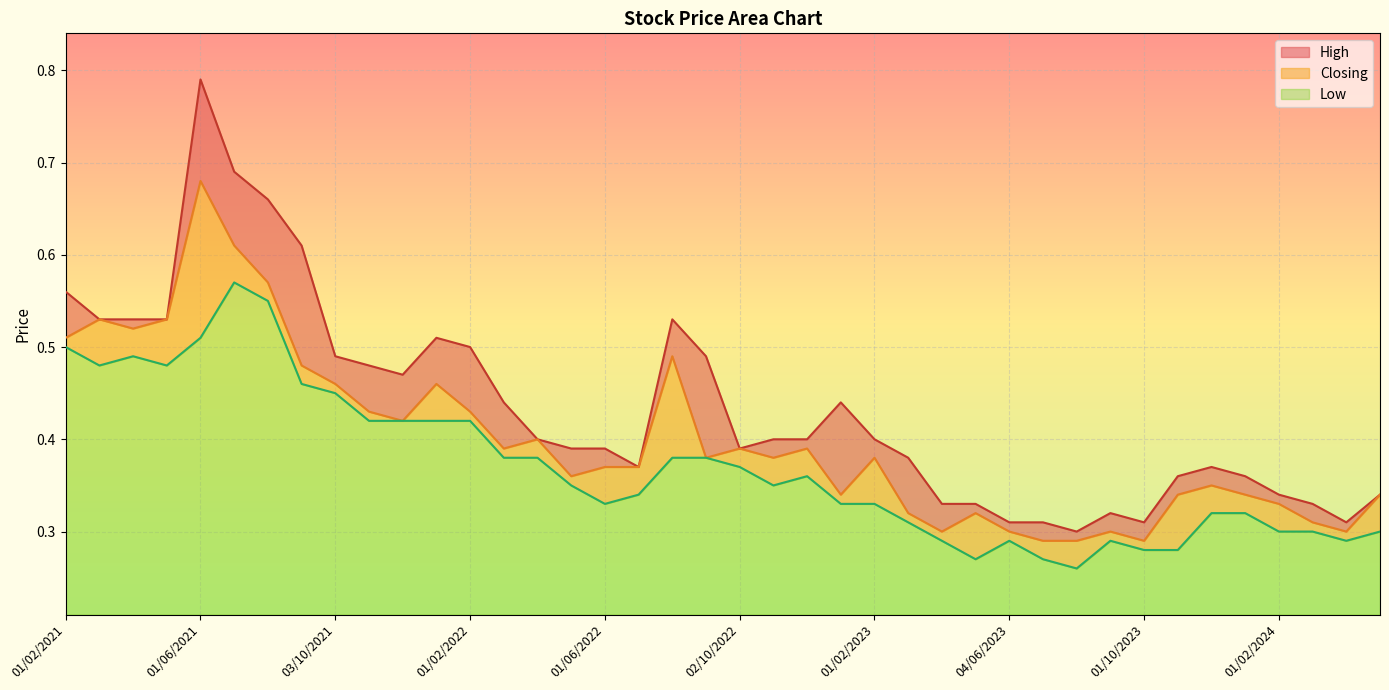

True or false: Closing and High cross at least once.

False